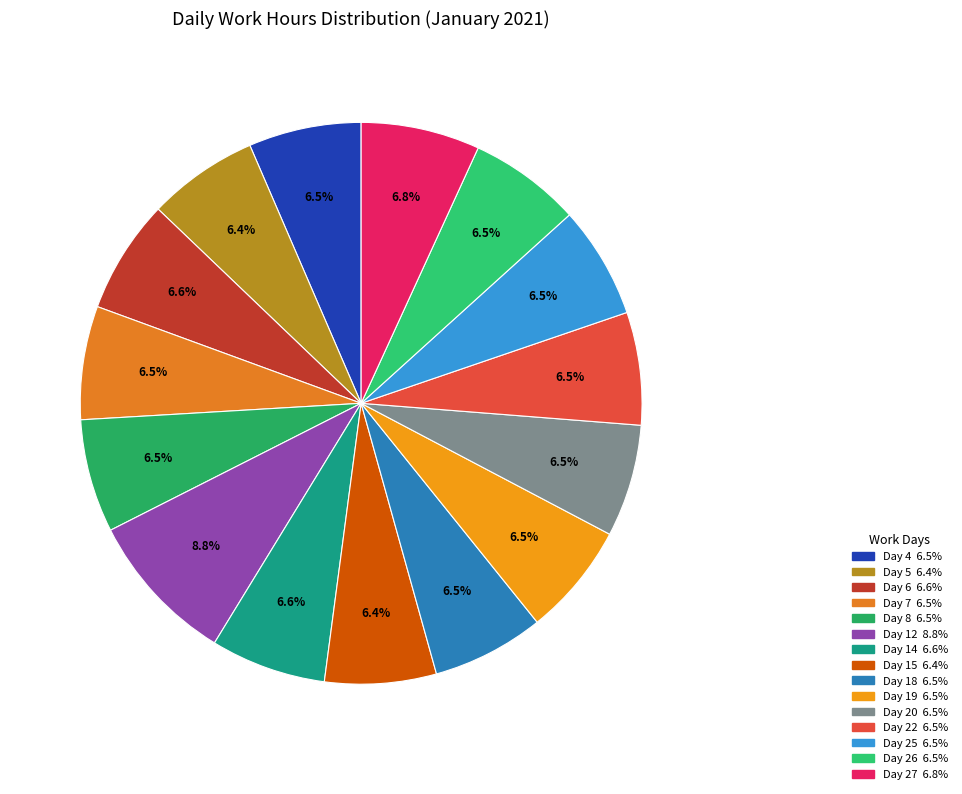

Approximately how many times larger is the value at Day 8 compared to Day 22?

1.0